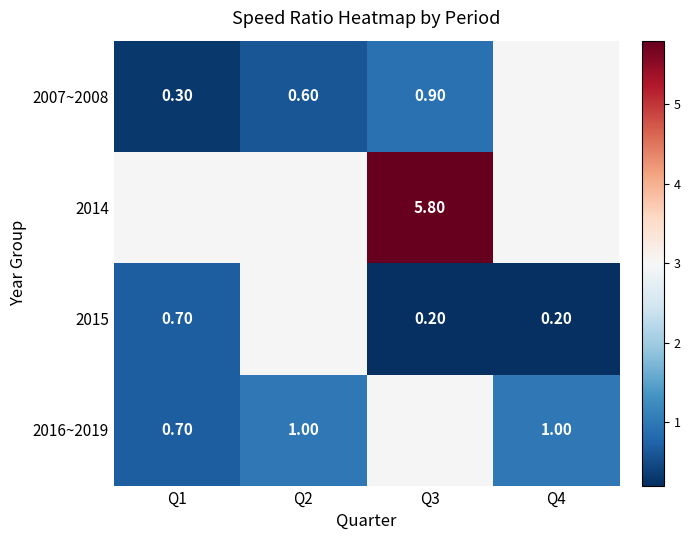

What is the sum of the 2007~2008 values at Q2 and Q1?

0.9